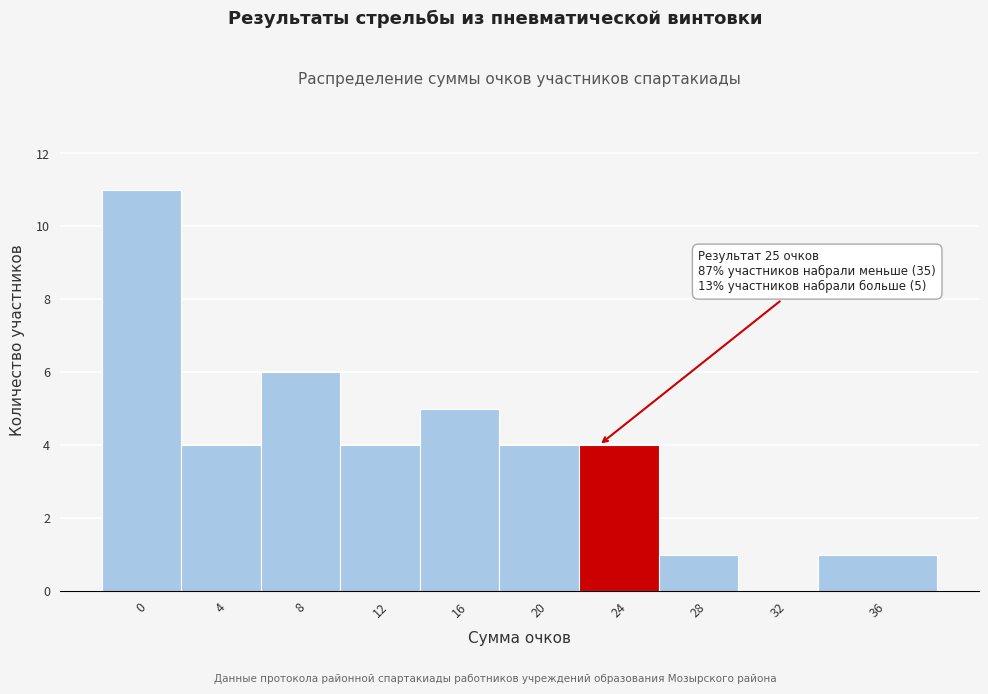

Reading right to left, transcribe all the data shown in this chart.

36=1	32=0	28=1	24=4	20=4	16=5	12=4	8=6	4=4	0=11